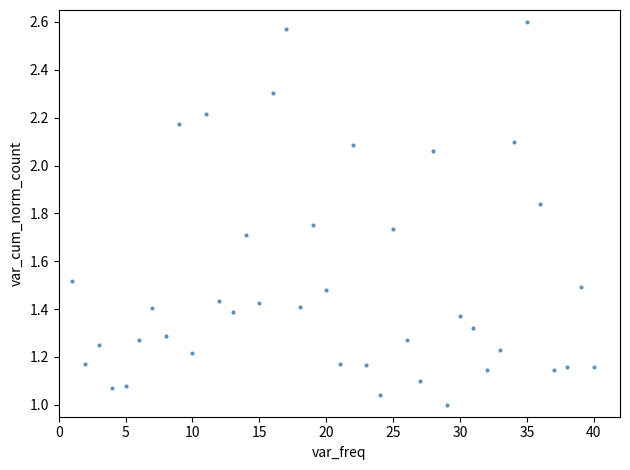

What is the range of Y values (max minus min)?

1.6